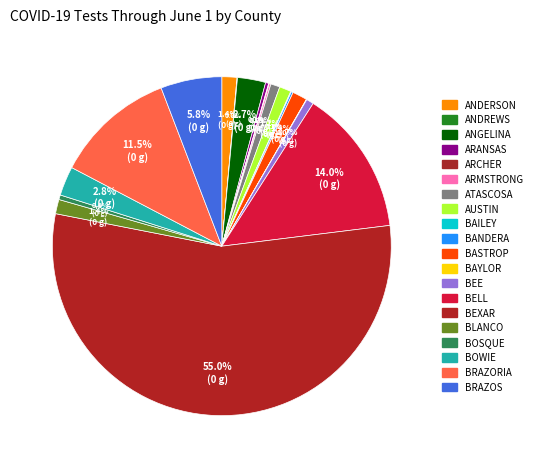

Rank the categories by value from highest to lowest.

Bexar, Bell, Brazoria, Brazos, Bowie, Angelina, Anderson, Bastrop, Blanco, Austin, Atascosa, Bee, Bosque, Aransas, Bandera, Armstrong, Bailey, Archer, Andrews, Baylor